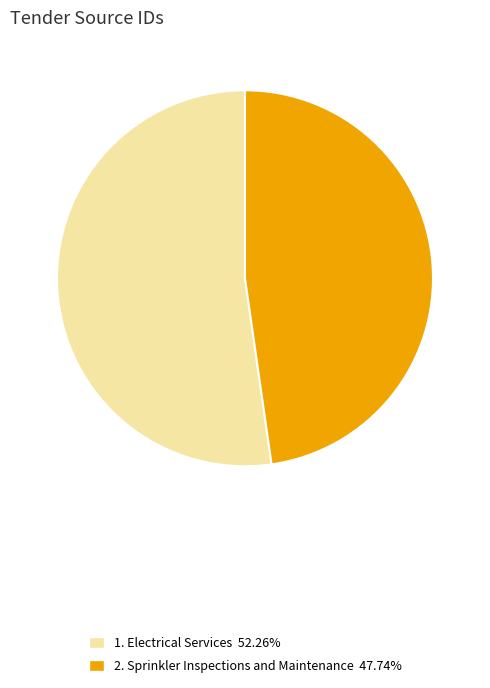

How many segments does this pie chart have?

2